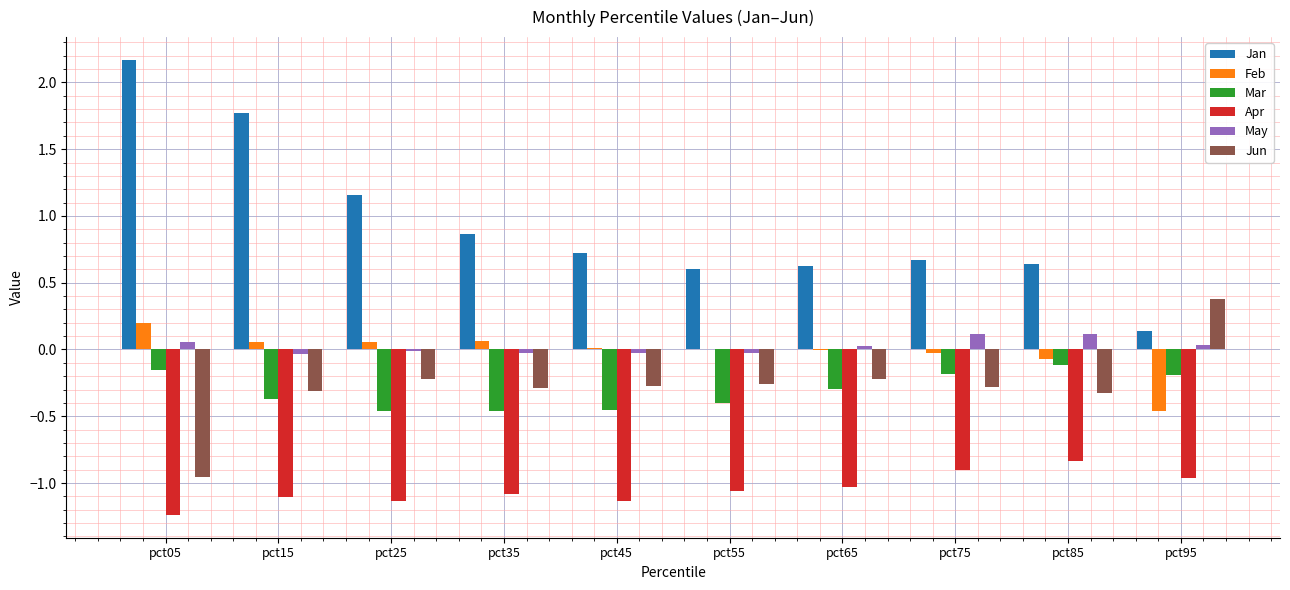

Between pct05 and pct45, which series saw the biggest shift?

Jan